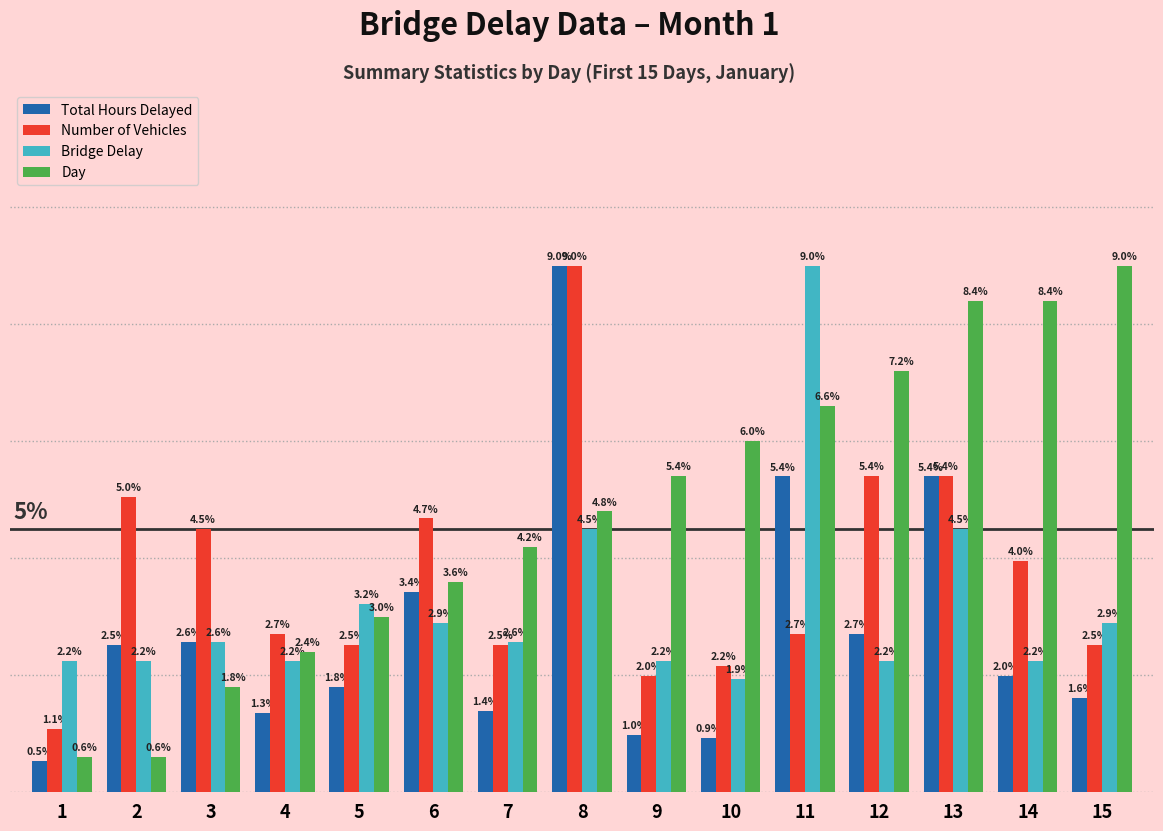

What are all the series names shown in the legend?

Total Hours Delayed, Number of Vehicles, Bridge Delay, Day